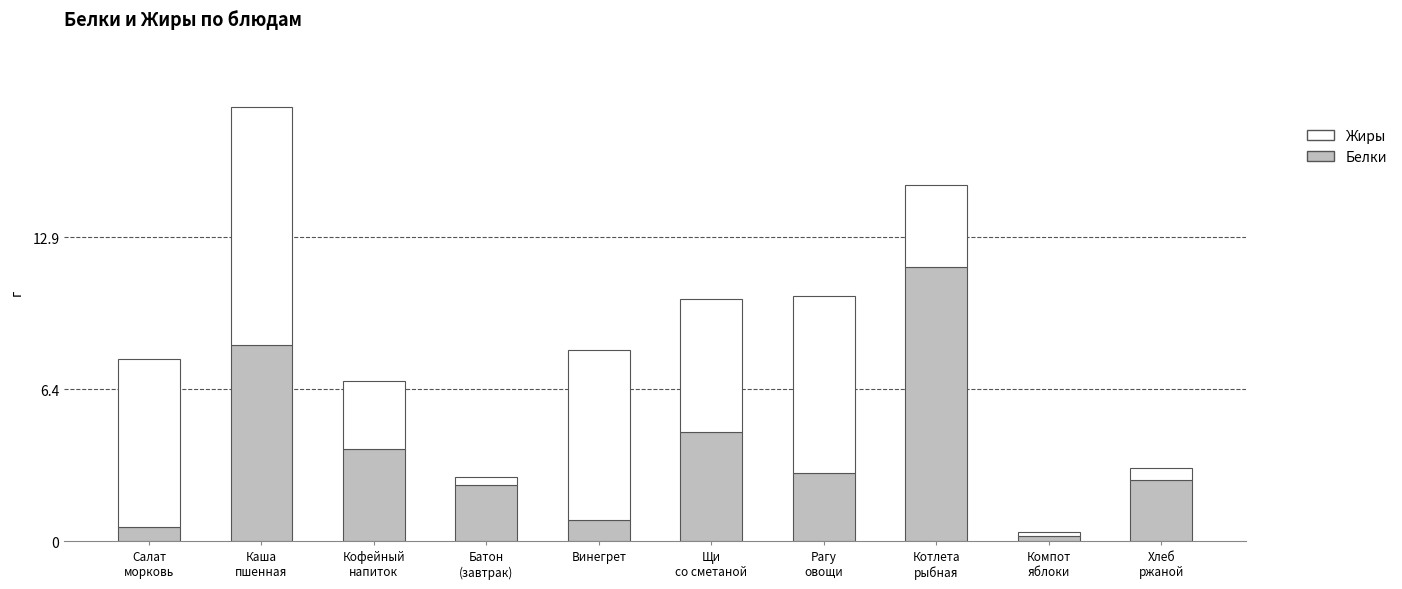

What is the maximum value for Белки?

11.6